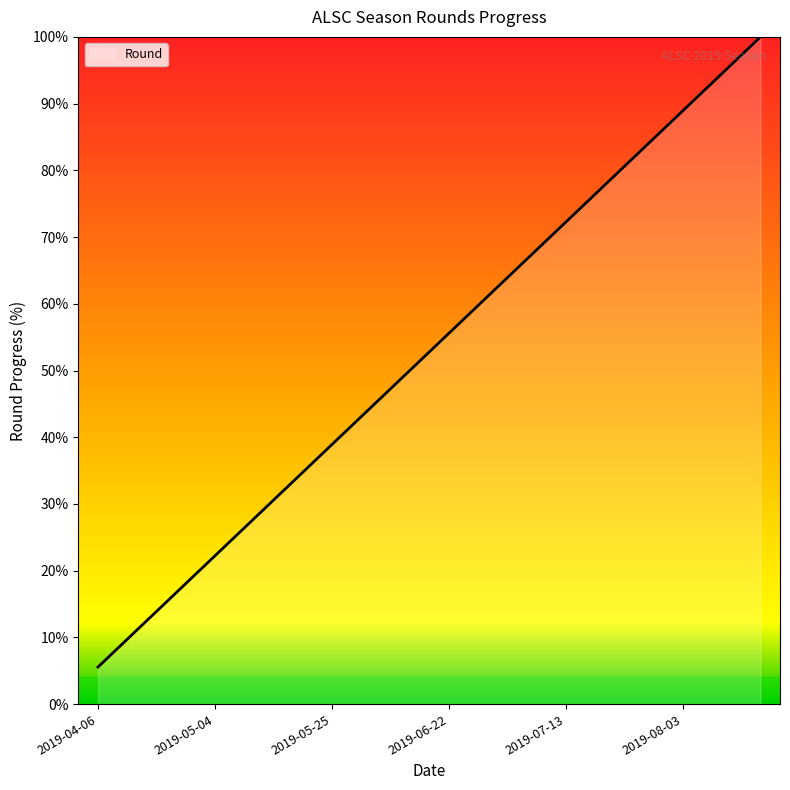

What is the minimum value shown in the chart?

5.6